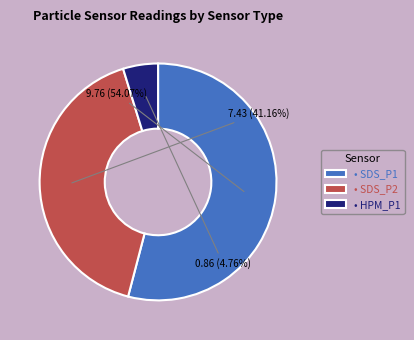

Which slice is the smallest?

• HPM_P1